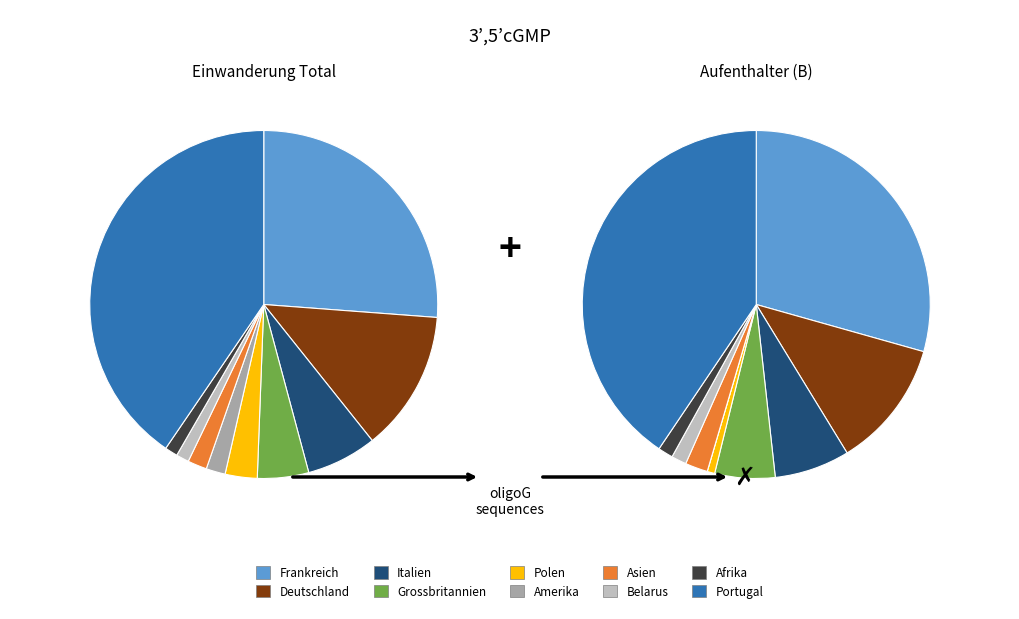

At Deutschland, list the series in order from largest to smallest.

values_total, values_aufenthalter